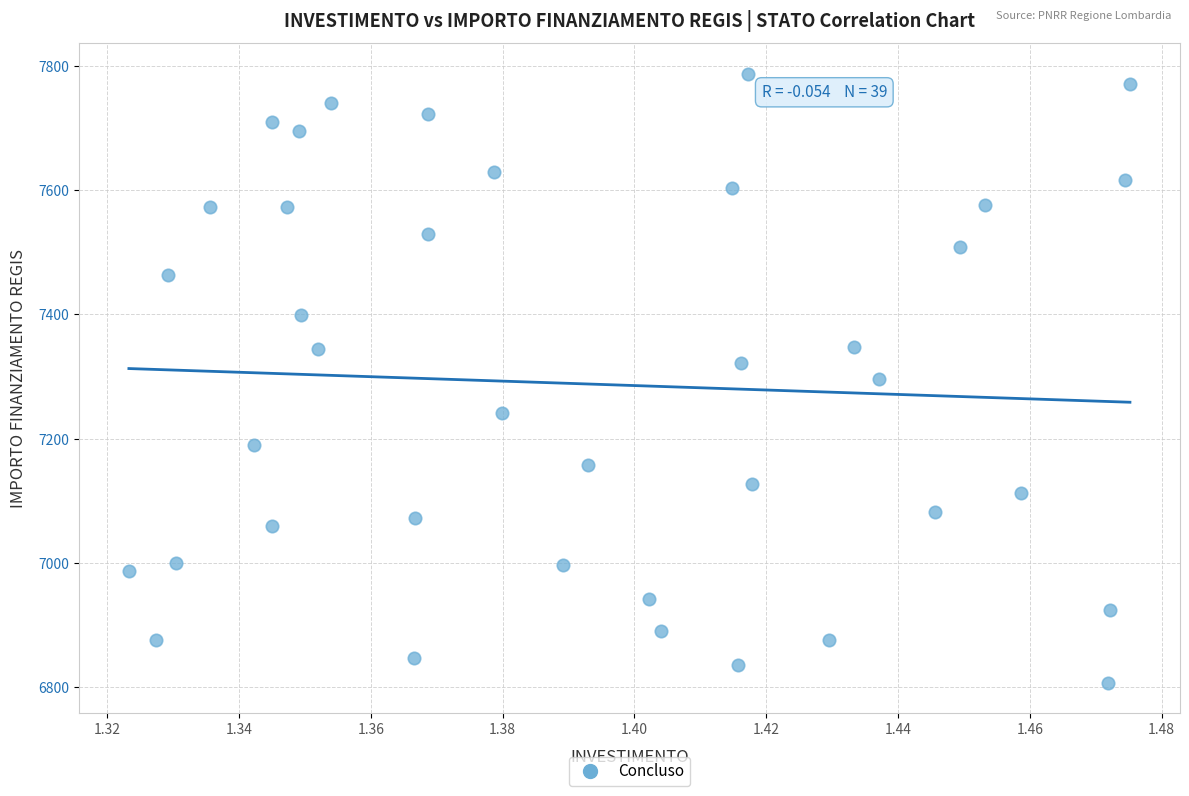

What is the range of Y values (max minus min)?

981.4